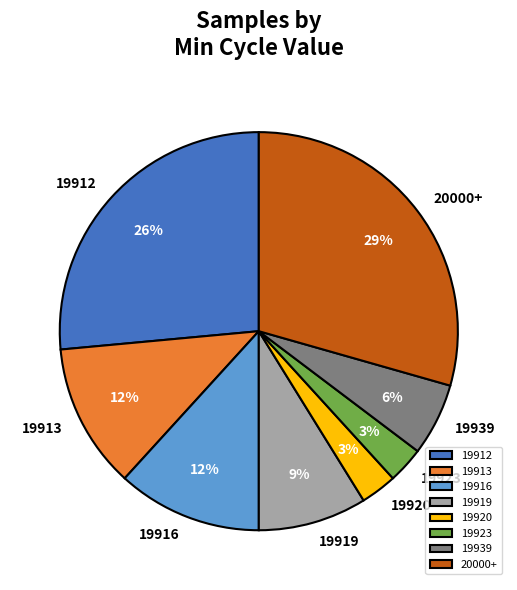

What is the largest slice in the pie chart?

20000+